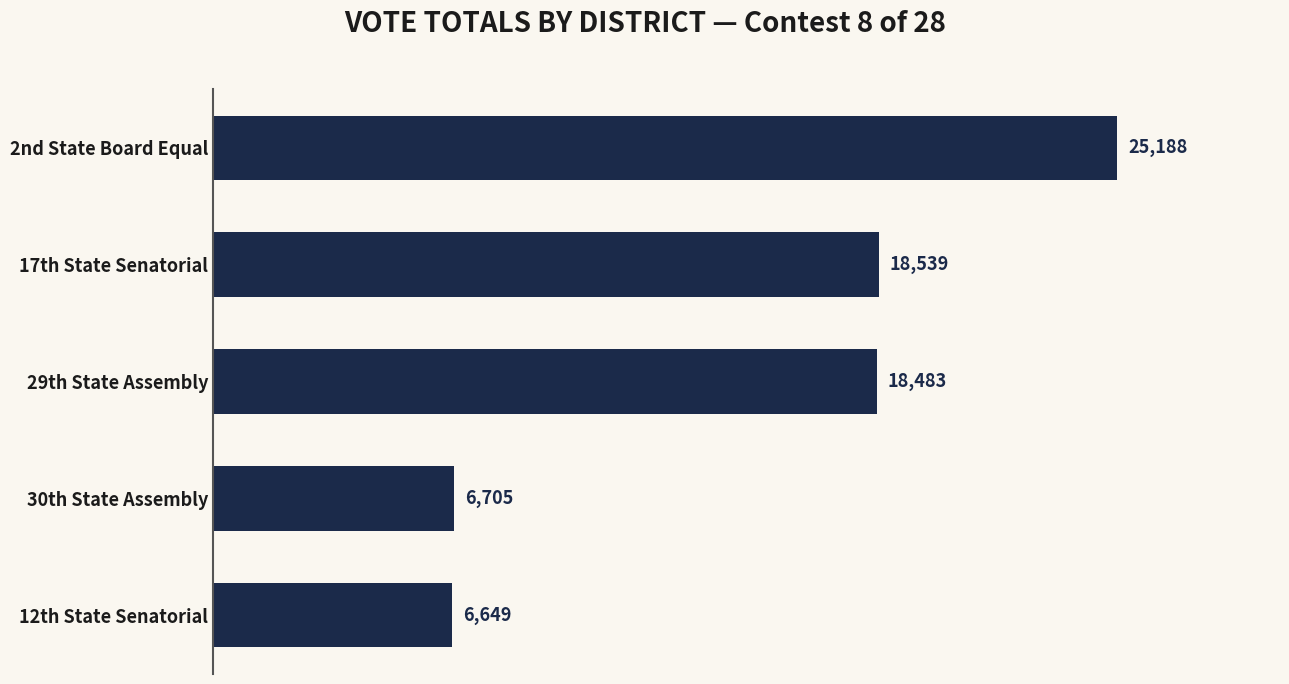

The value at 17th State Senatorial is 18539. True or false?

True